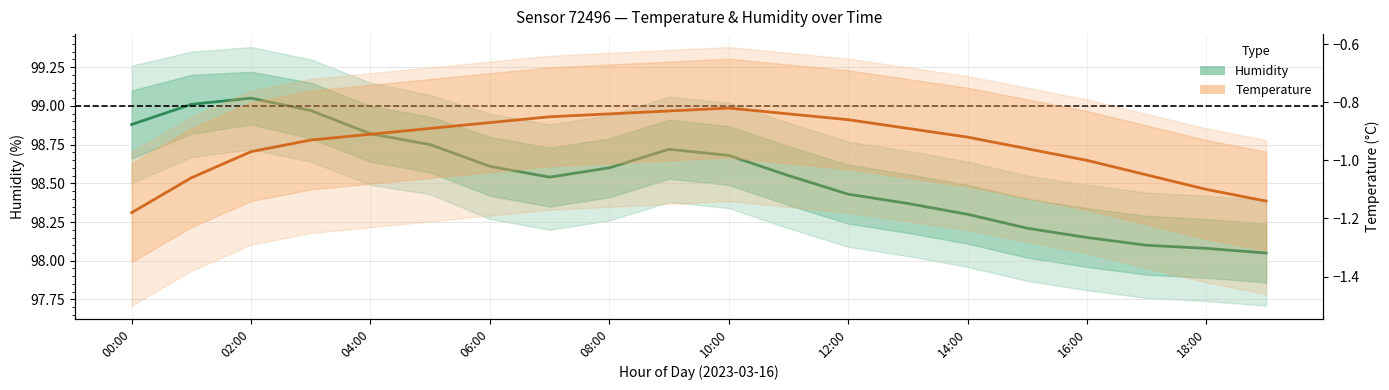

True or false: Temperature (mean) and Humidity (mean) intersect in this chart.

False